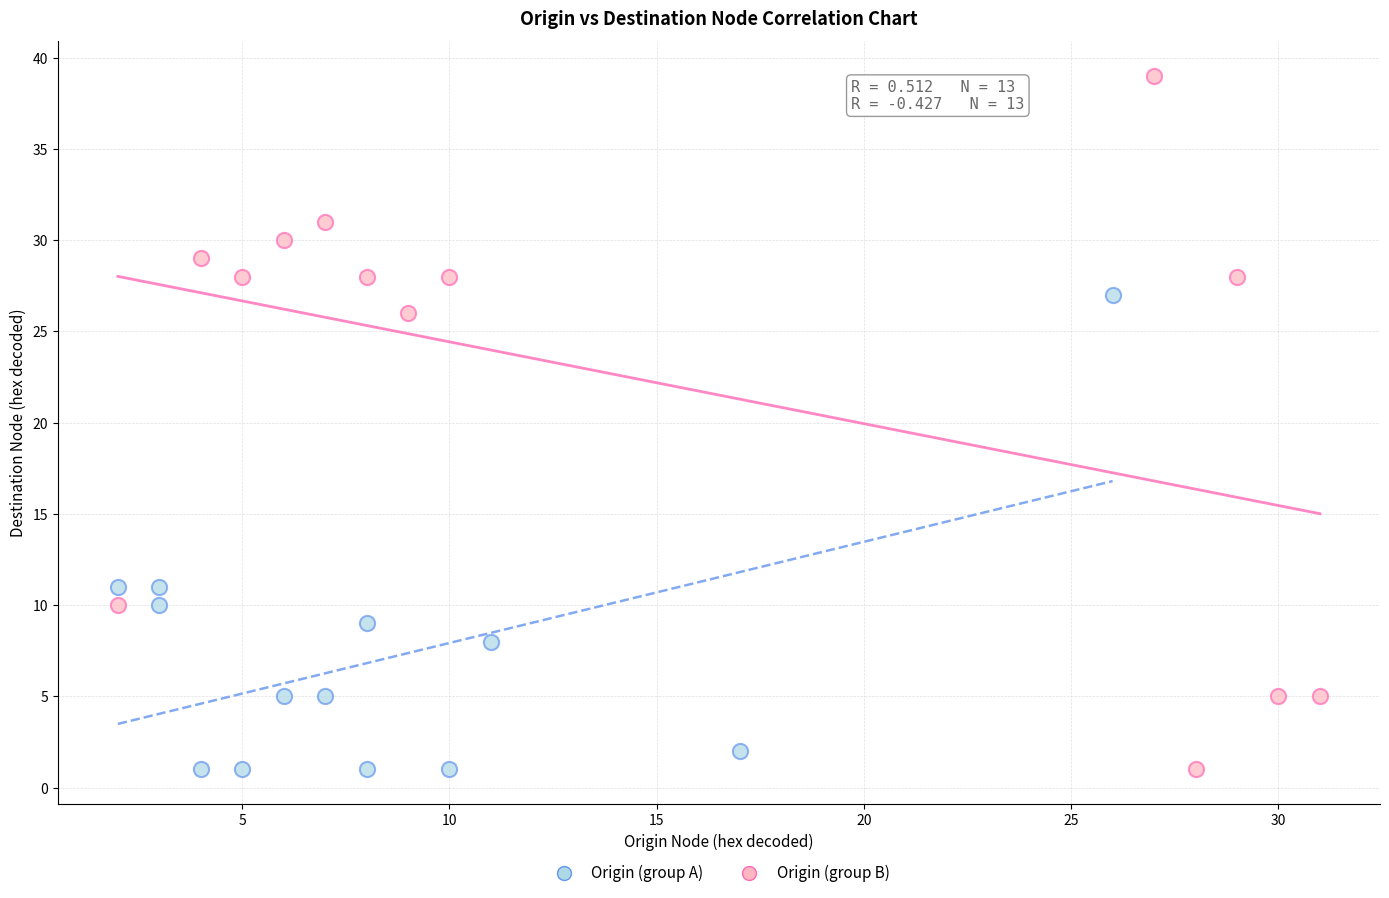

Which series reaches the maximum Y coordinate?

Origin (group B)